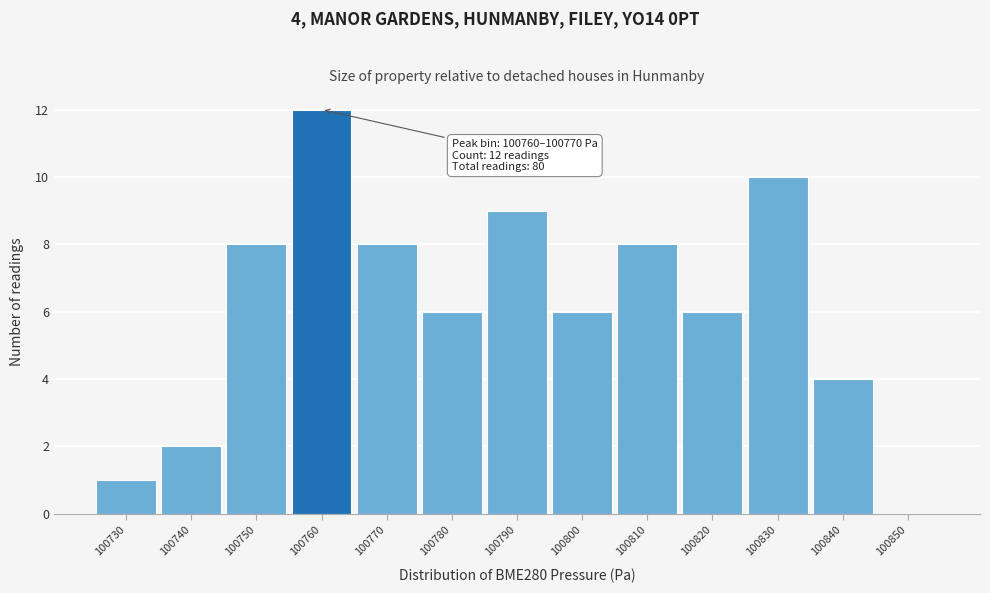

Reading left to right, transcribe all the data shown in this chart.

100730=1	100740=2	100750=8	100760=12	100770=8	100780=6	100790=9	100800=6	100810=8	100820=6	100830=10	100840=4	100850=0